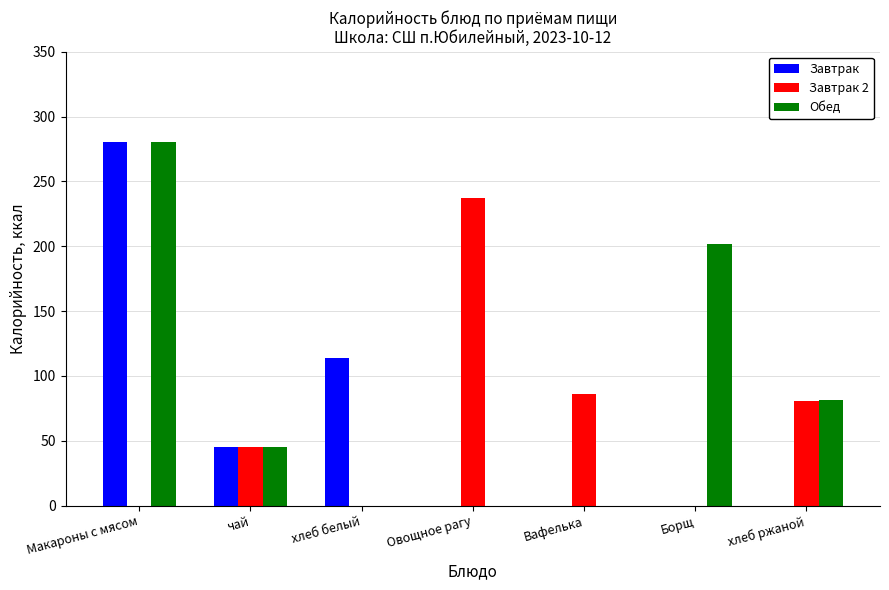

Between Макароны с мясом and хлеб ржаной, which series saw the biggest shift?

Завтрак